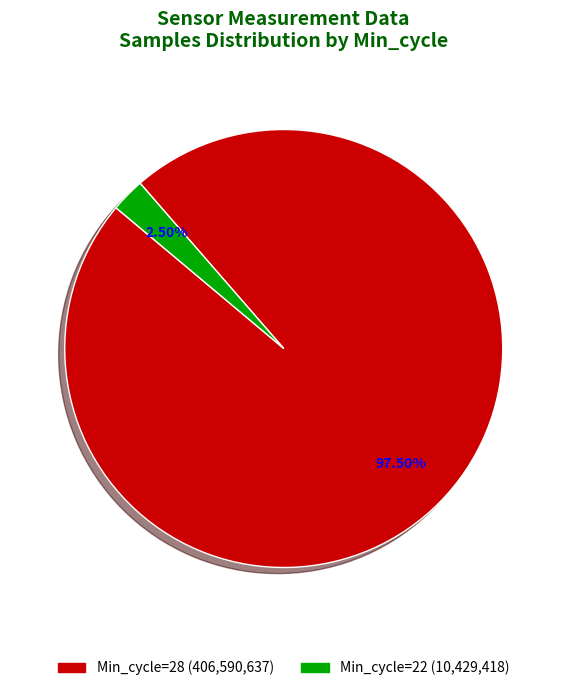

Is there any slice that represents more than half of the pie?

Yes